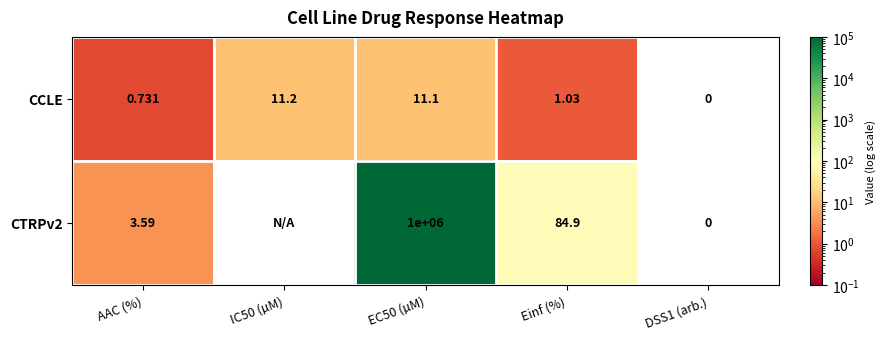

Which category has the lowest value across all series?

DSS1 (arb.)